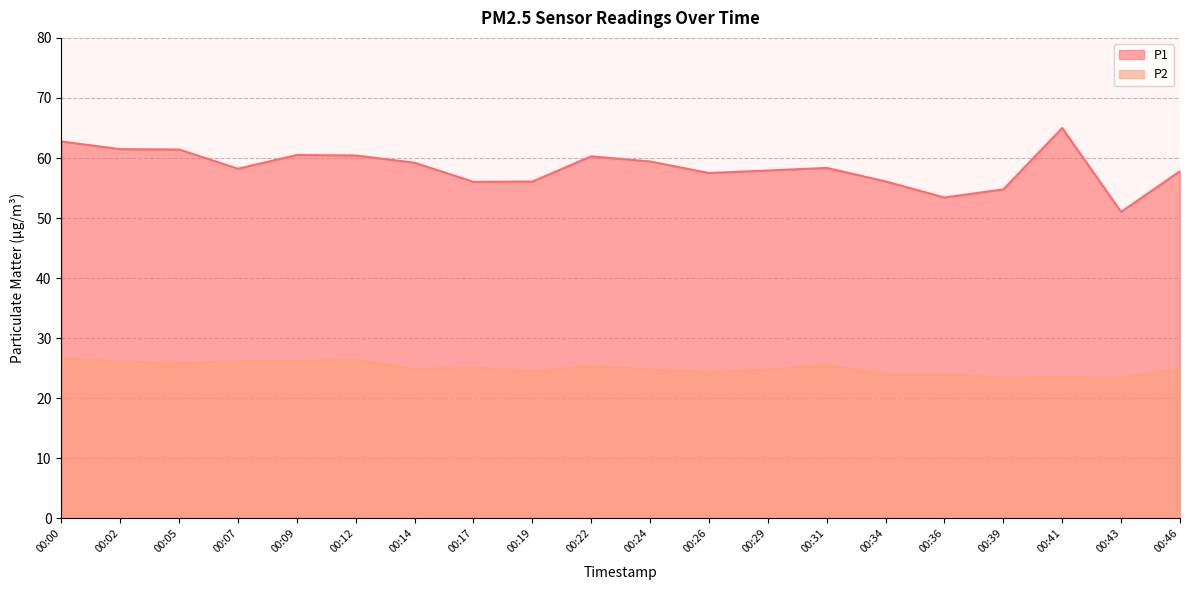

Where is P1 nearest to the value 58?

00:29